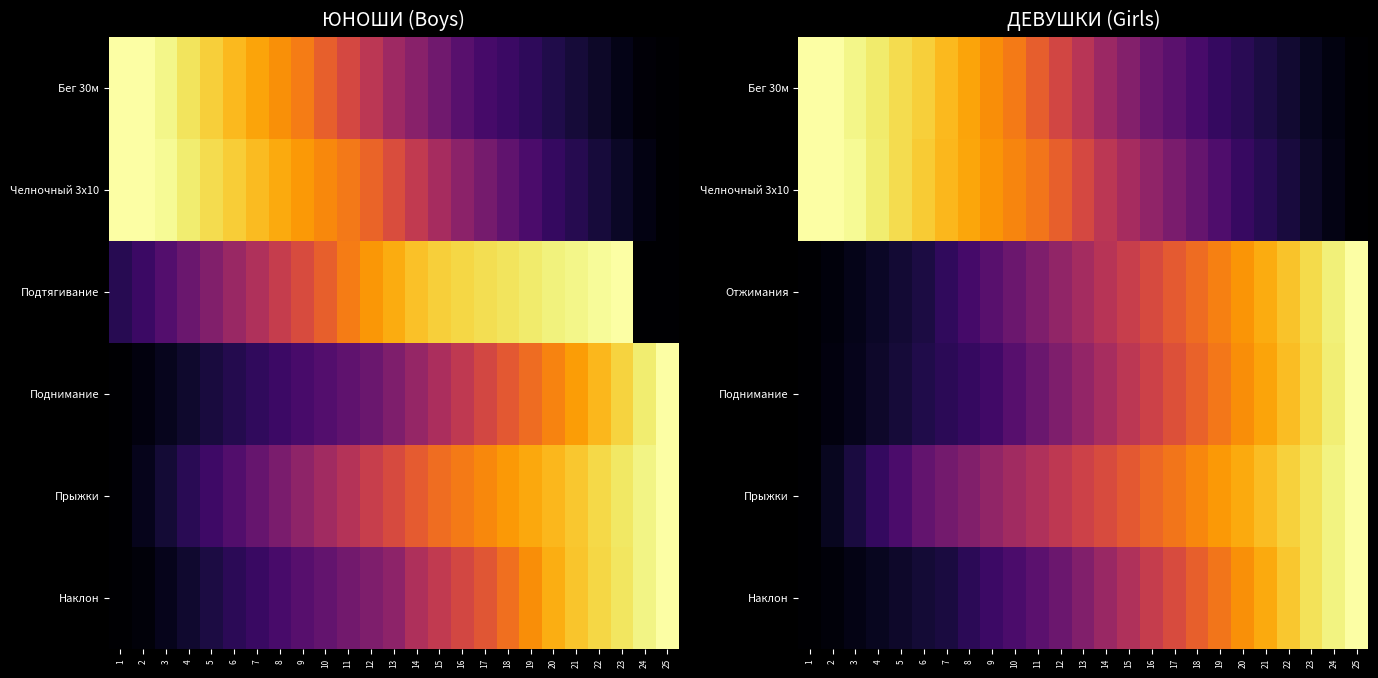

Is it true that Челночный 3x10 equals 0.1 at 23?

False